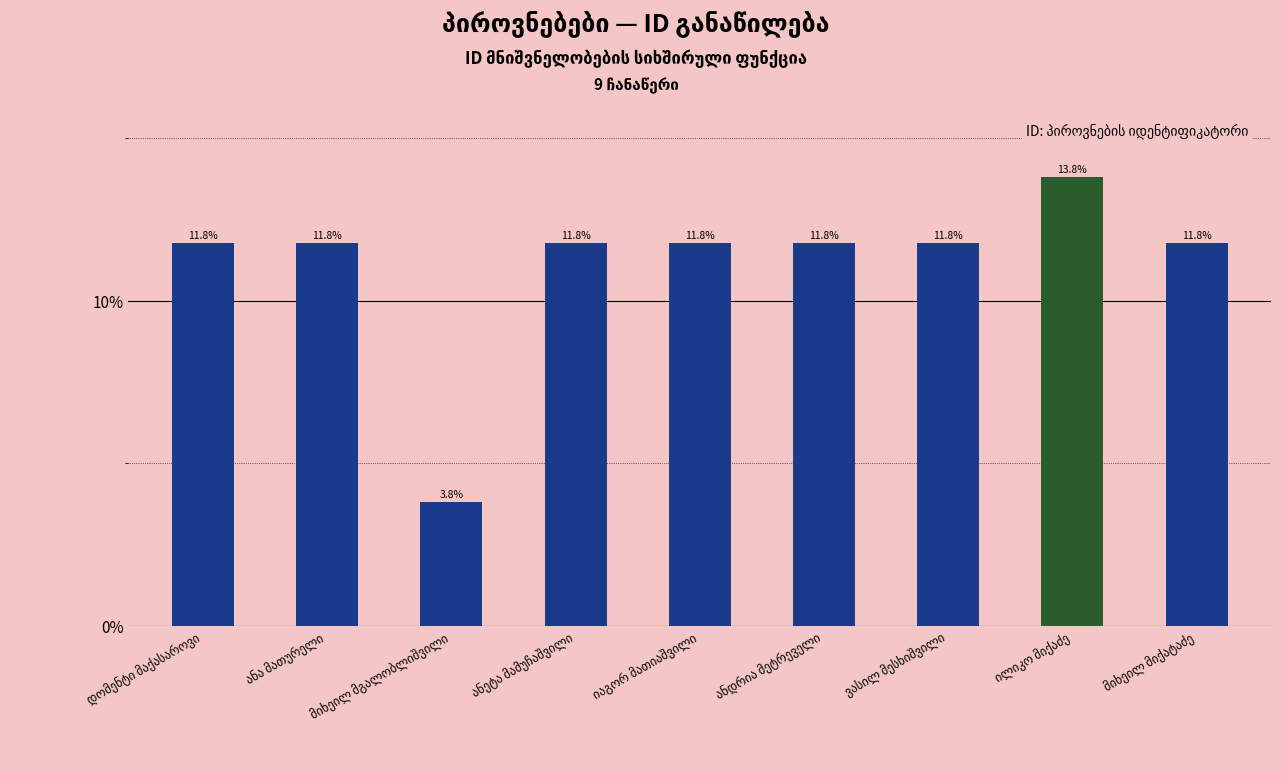

Reading left to right, what are all the values shown in this chart?

0.1	0.1	0.0	0.1	0.1	0.1	0.1	0.1	0.1